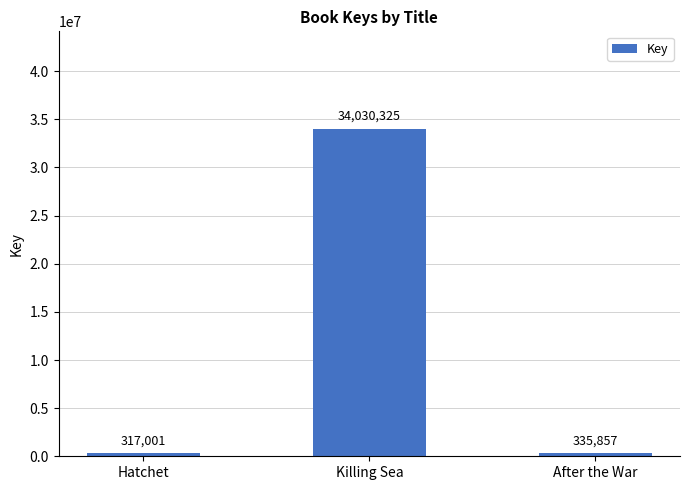

Does the chart contain any negative values?

No